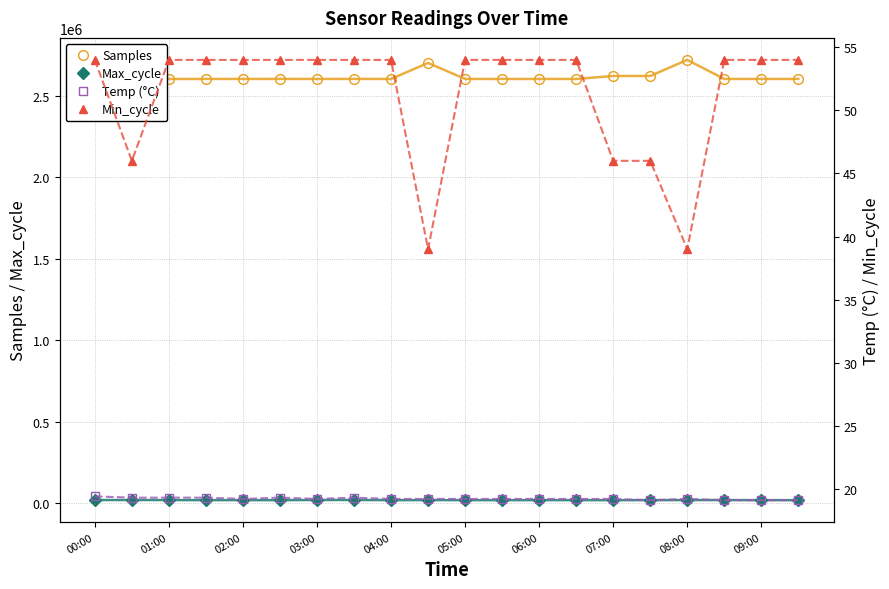

Is it true that Max_cycle equals 20824 at 00:00?

True